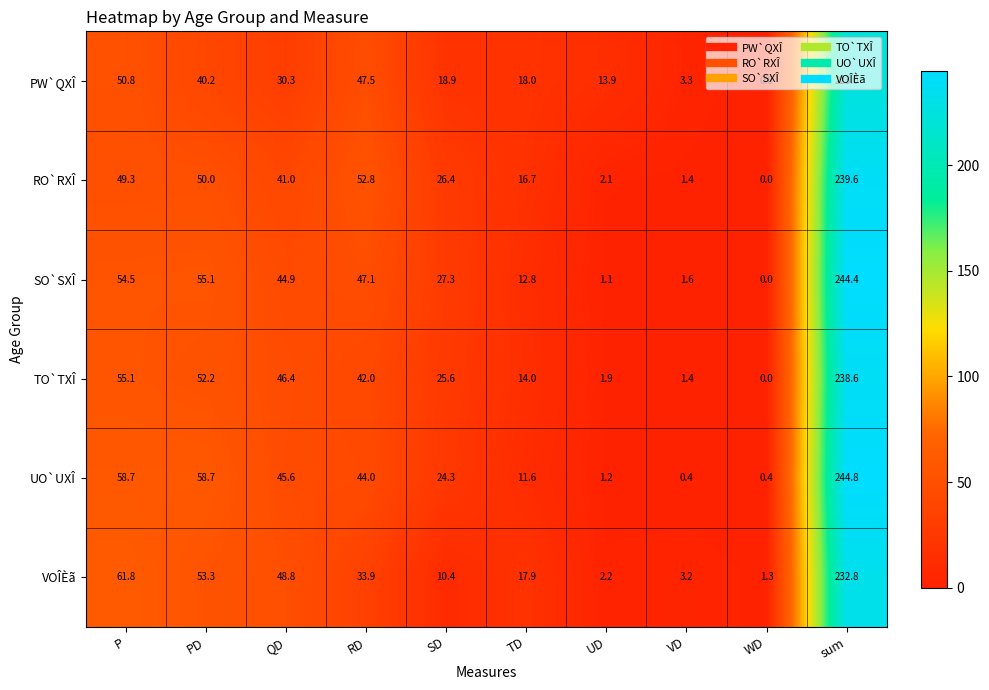

The value of PW`QXÎ at PD is 24.7. True or false?

False